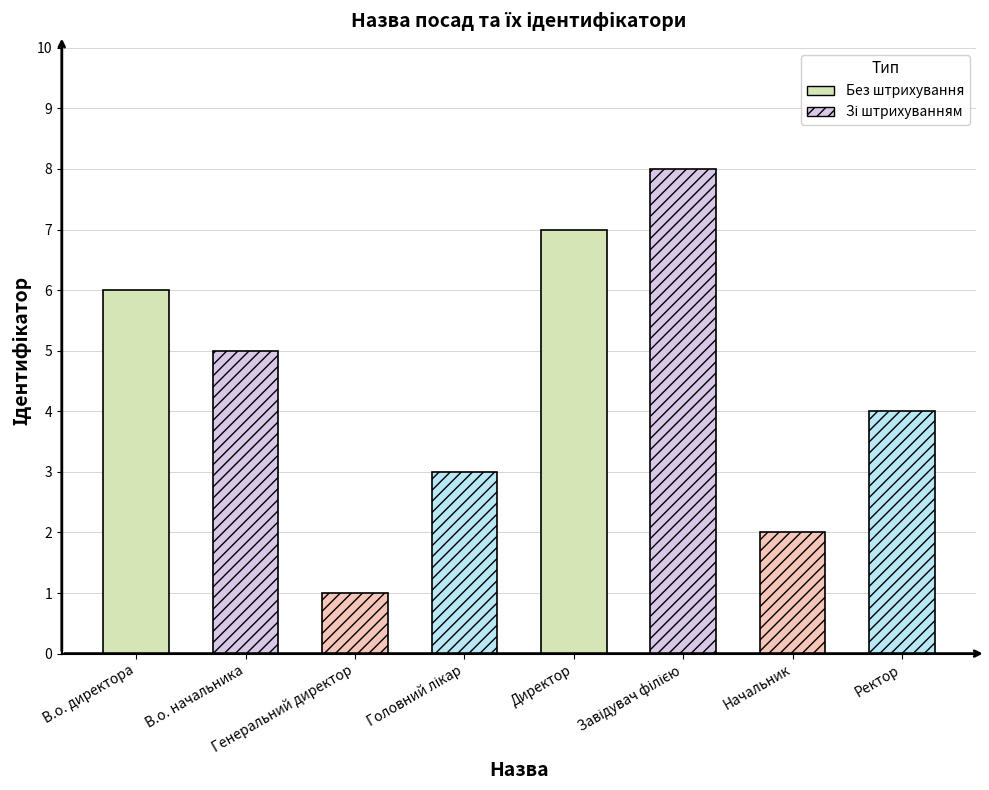

What is the minimum value shown in the chart?

1